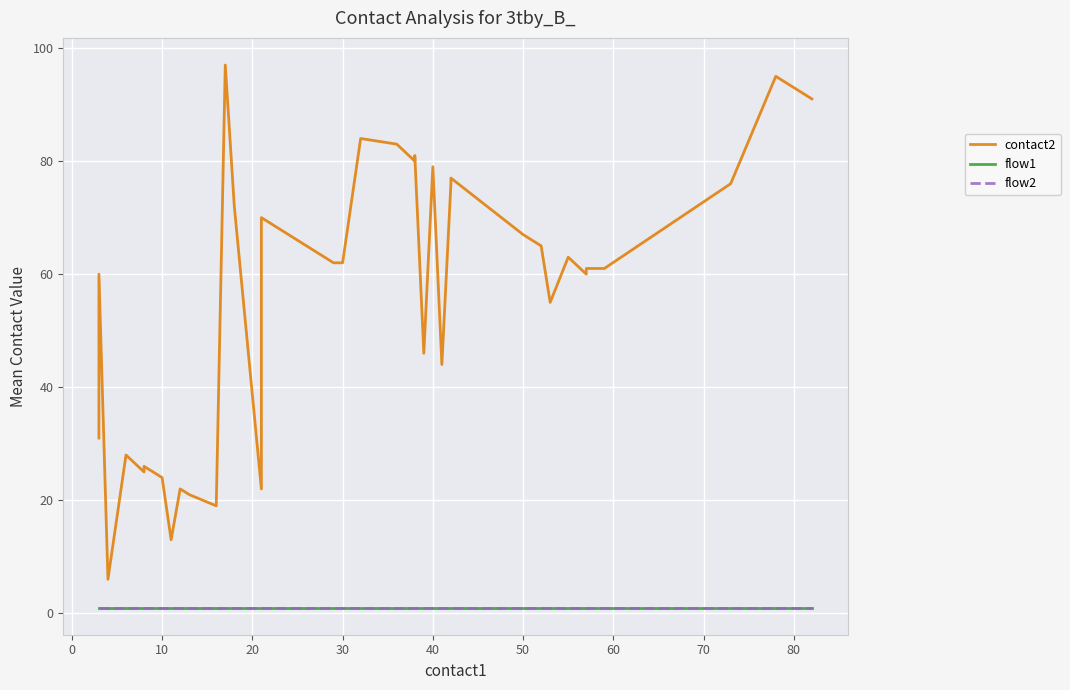

True or false: flow1 and flow2 intersect in this chart.

False